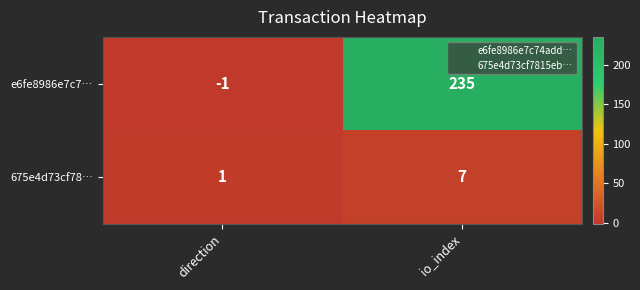

What is the sum of the e6fe8986e7c7… values at direction and io_index?

234